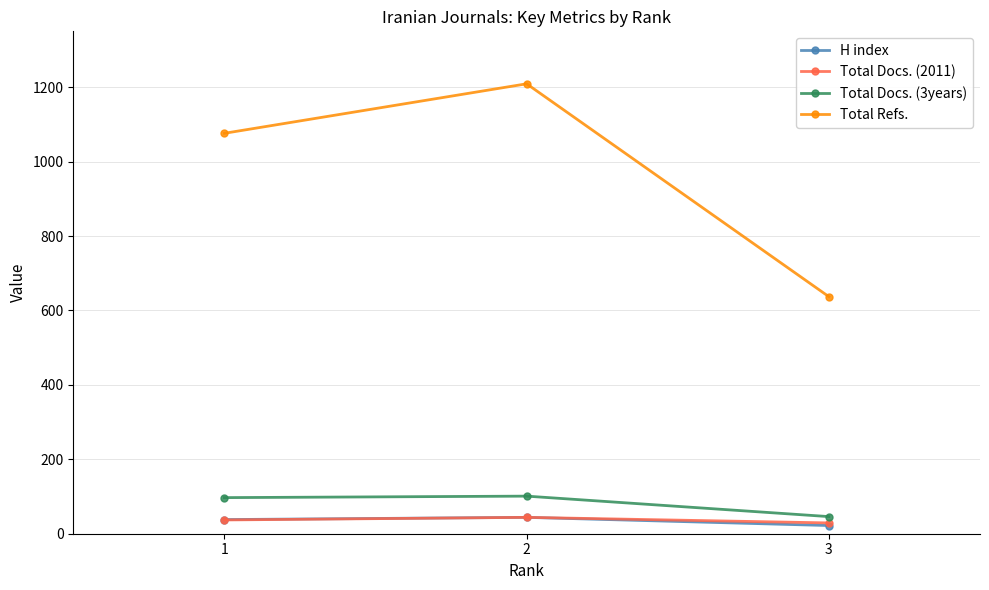

What is the total value across all series at 2?

1398